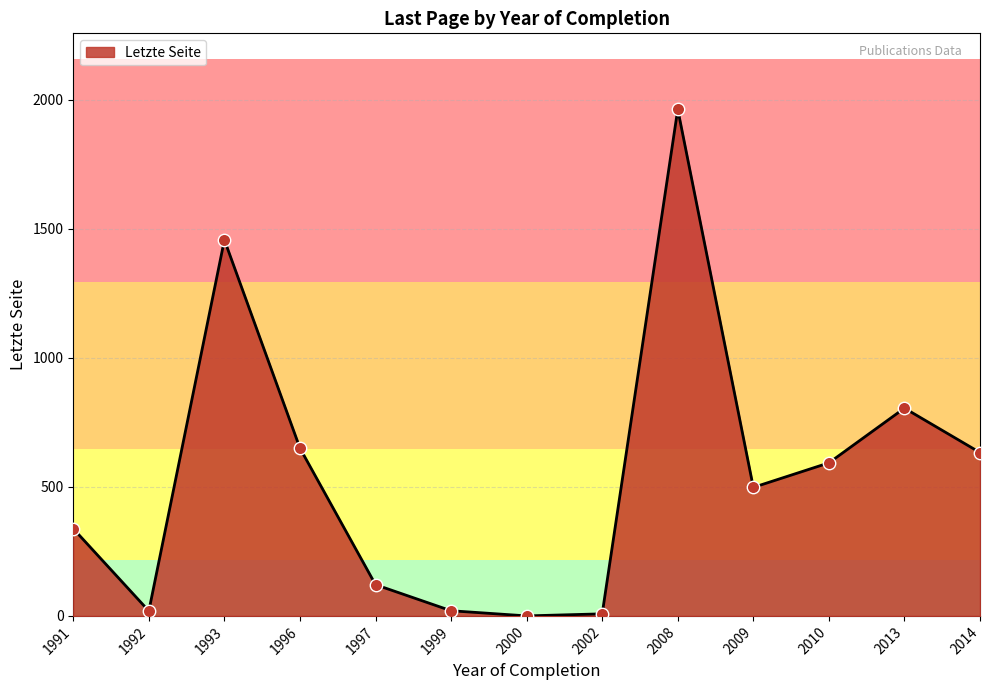

What is the change in value from 1997 to 2013?

+684